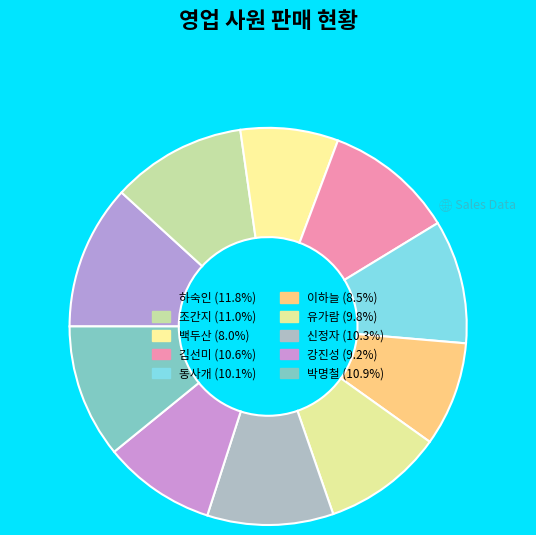

How many slices are in this pie chart?

10